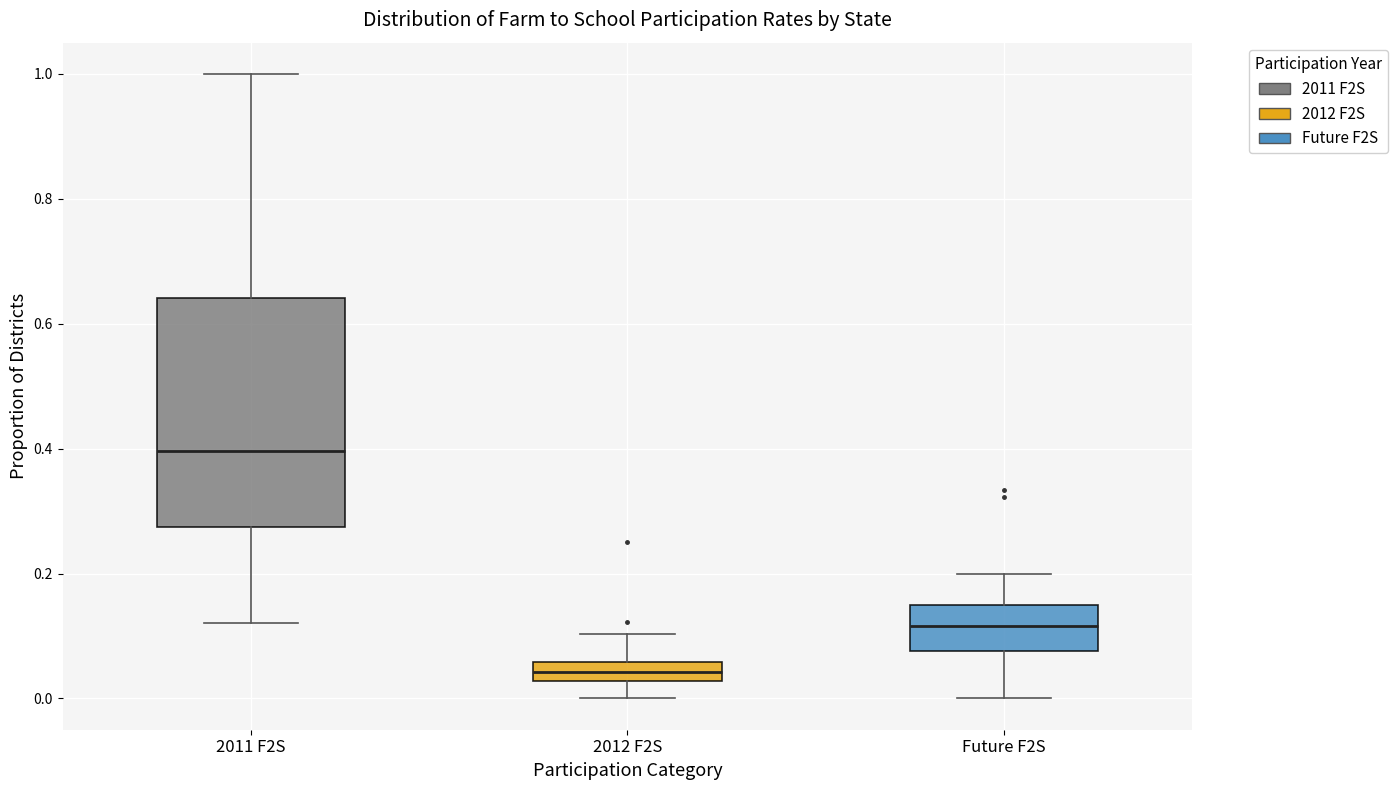

Comparing the boxes themselves (not the whiskers), which one is the tallest?

2011 F2S